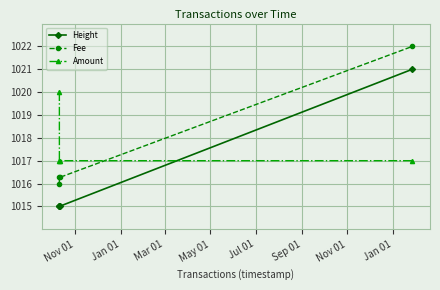

What are all the series names shown in the legend?

Height, Fee, Amount